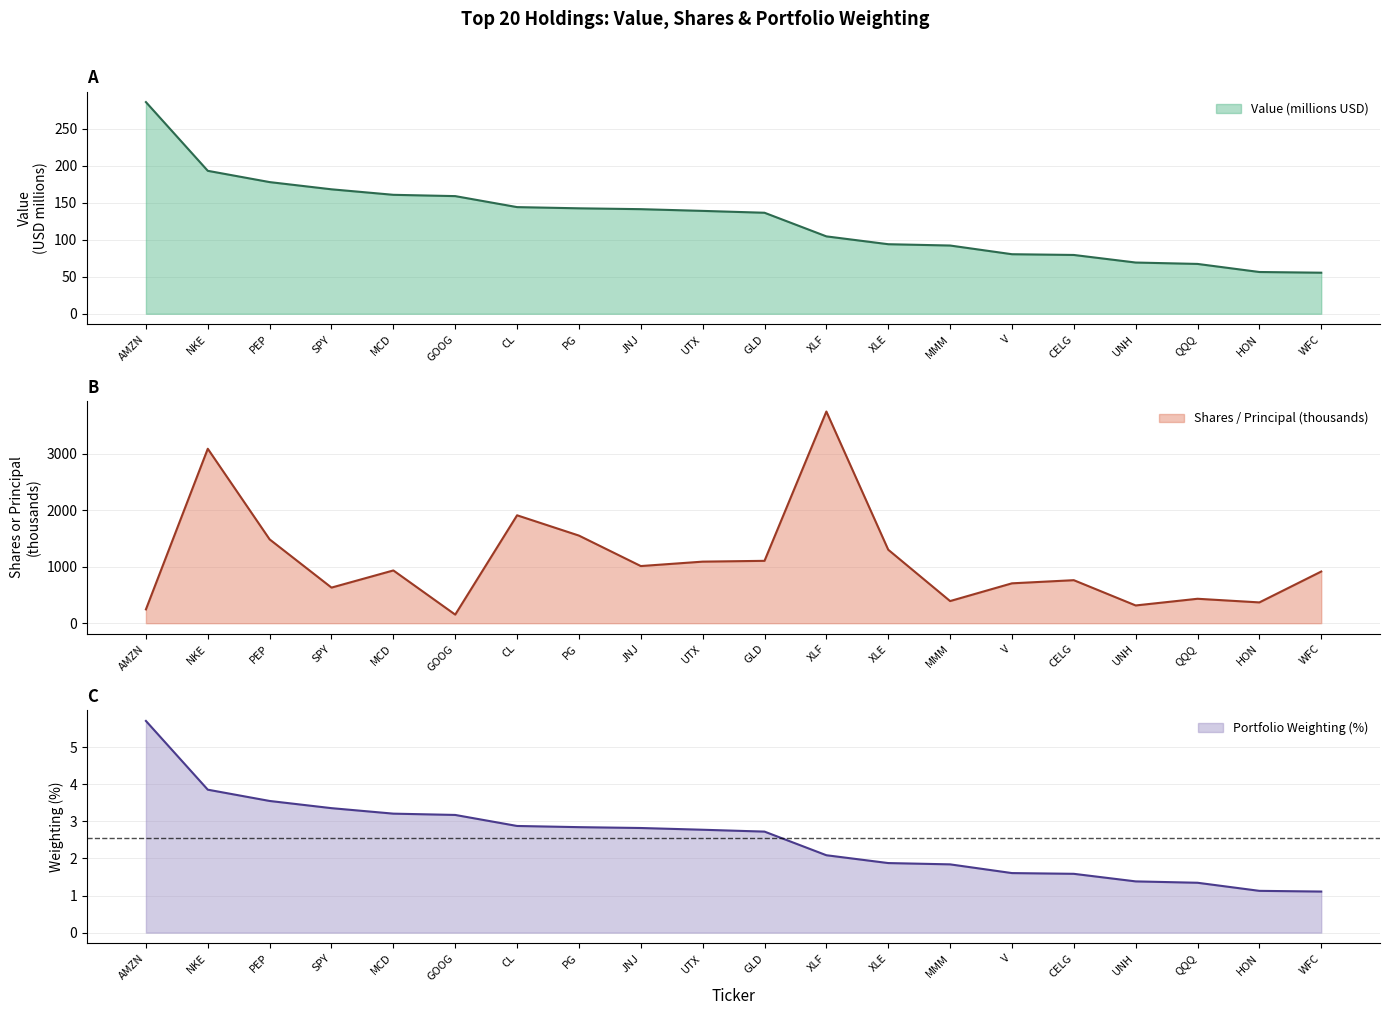

Is it true that Shares / Principal equals 91.4 at UNH?

False